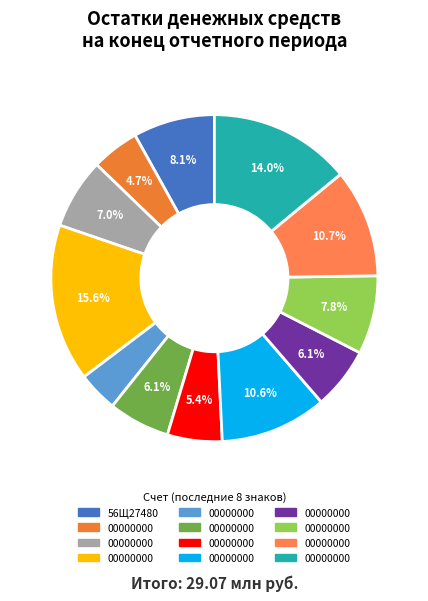

Count the number of slices in the pie.

12